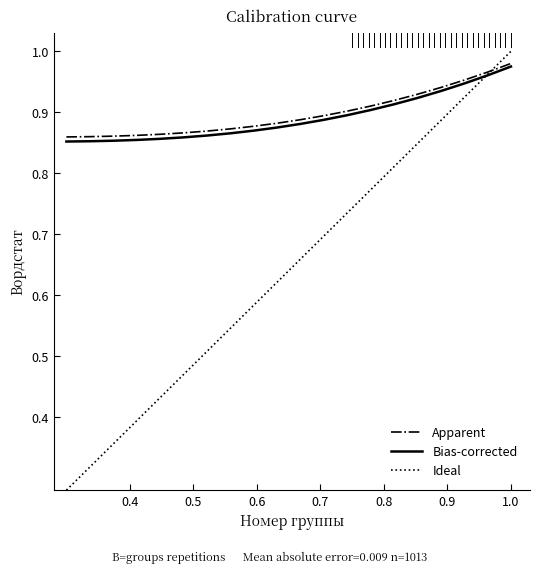

Which series has the widest spread of values?

Ideal